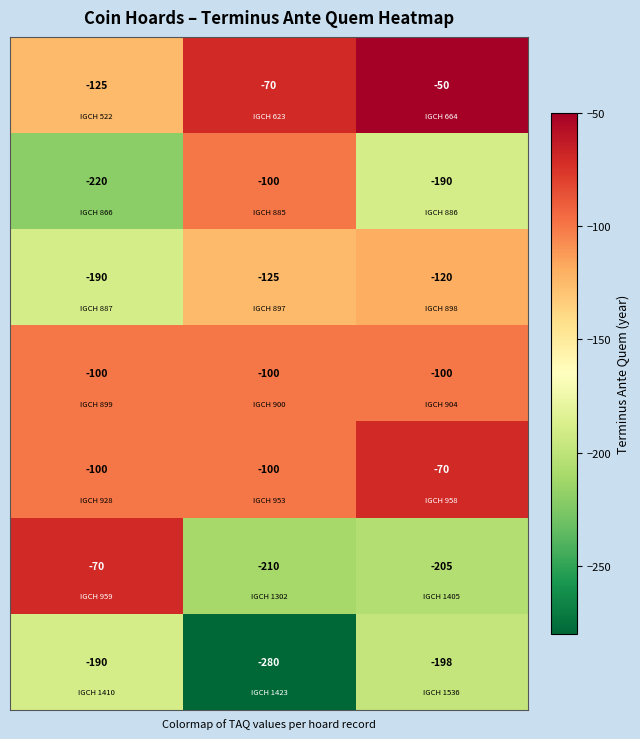

What is the minimum value shown in the chart?

-280